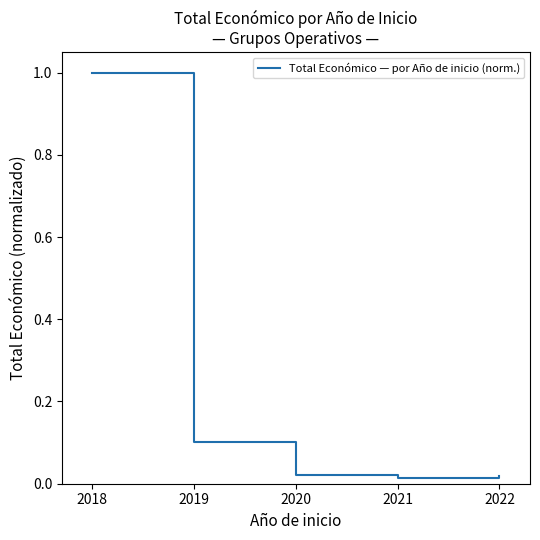

The value at 2019 is 0.1. True or false?

True